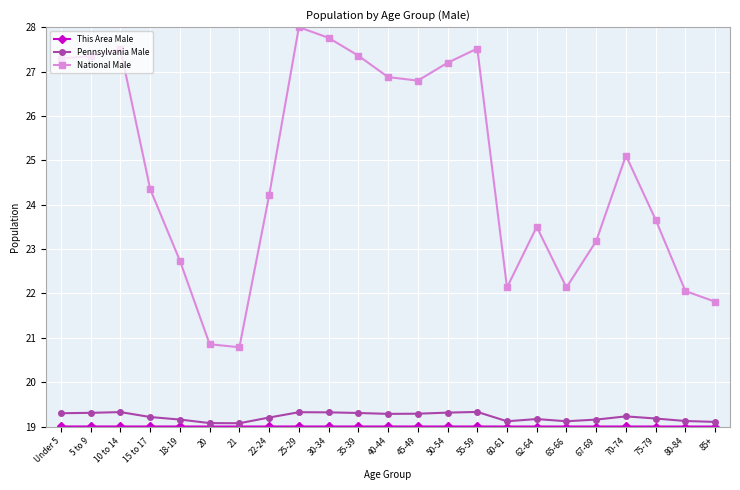

What position from the left is 70-74?

20